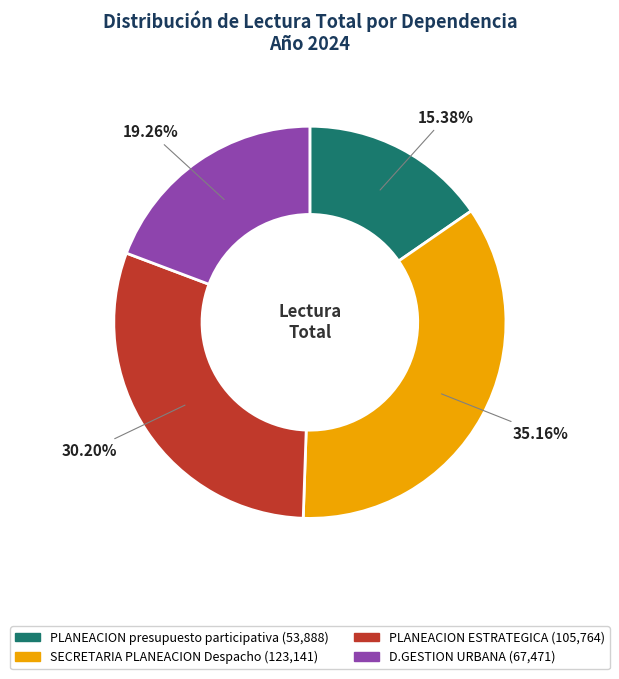

The PLANEACION ESTRATEGICA slice represents 30% of the pie. True or false?

True